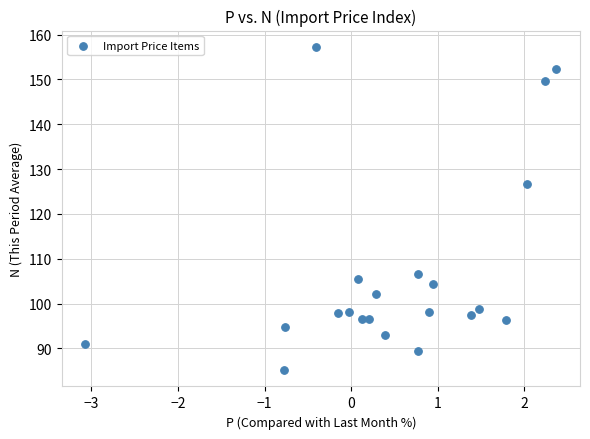

What is the range of Y values (max minus min)?

72.1